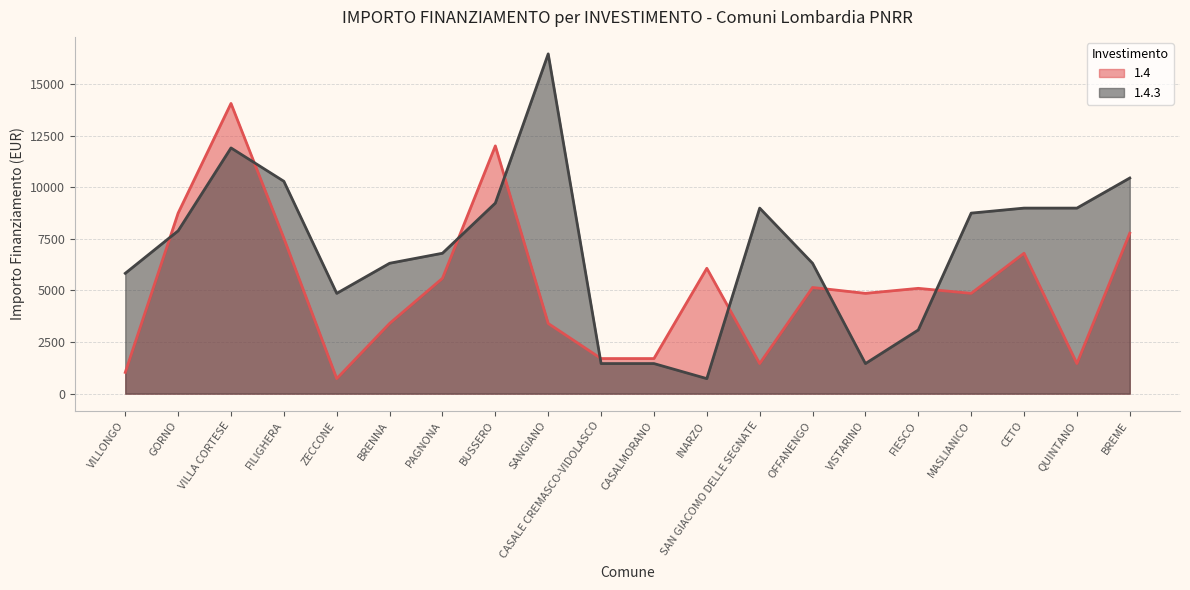

What is the sum of the 1.4.3 values at OFFANENGO and SANGIANO?

22782